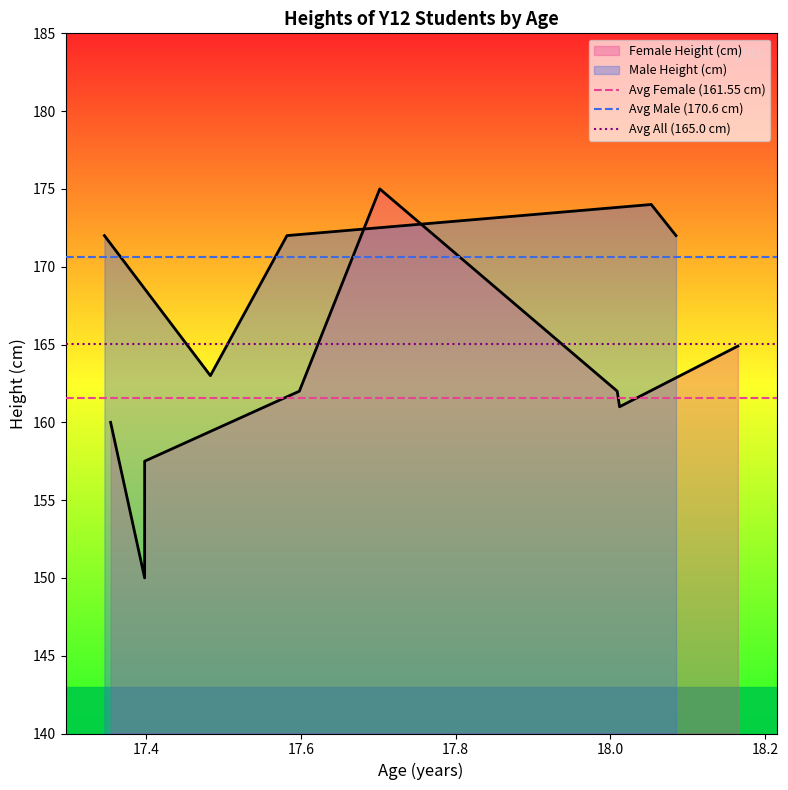

List the series in order of their overall mean, highest first.

Avg Male (170.6 cm), Avg All (165.0 cm), Avg Female (161.55 cm)